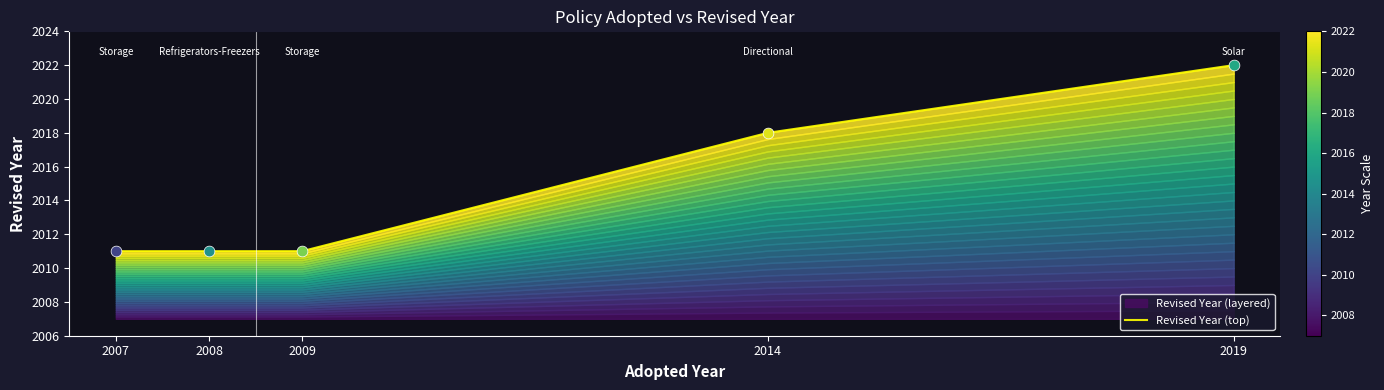

Which has a higher value, 2009 or 2014?

2014